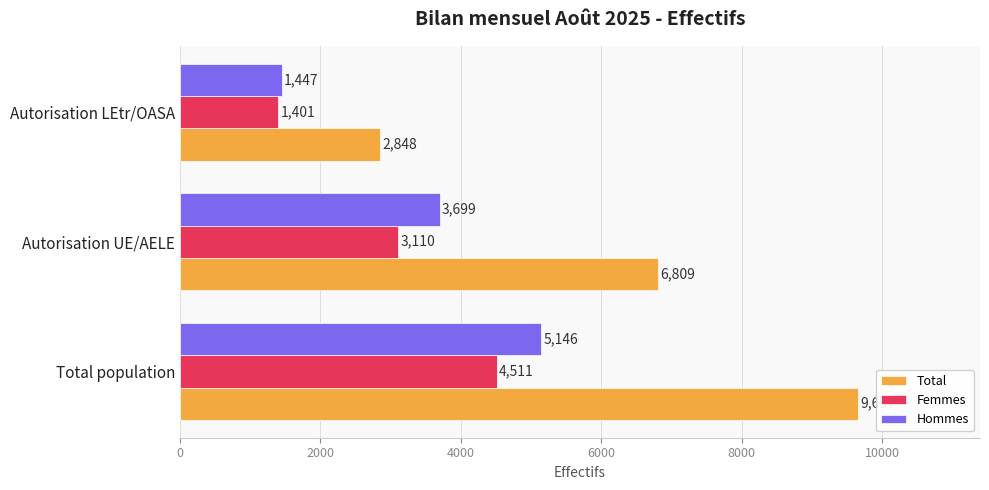

Which series has the largest range (max minus min)?

Total